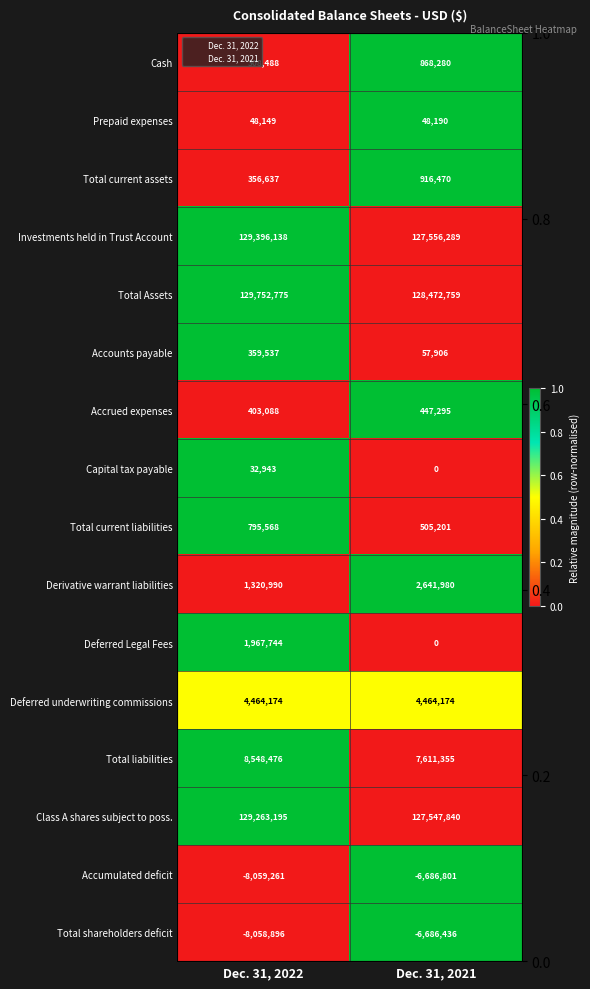

At which category does the chart reach its peak across all series?

Dec. 31, 2021